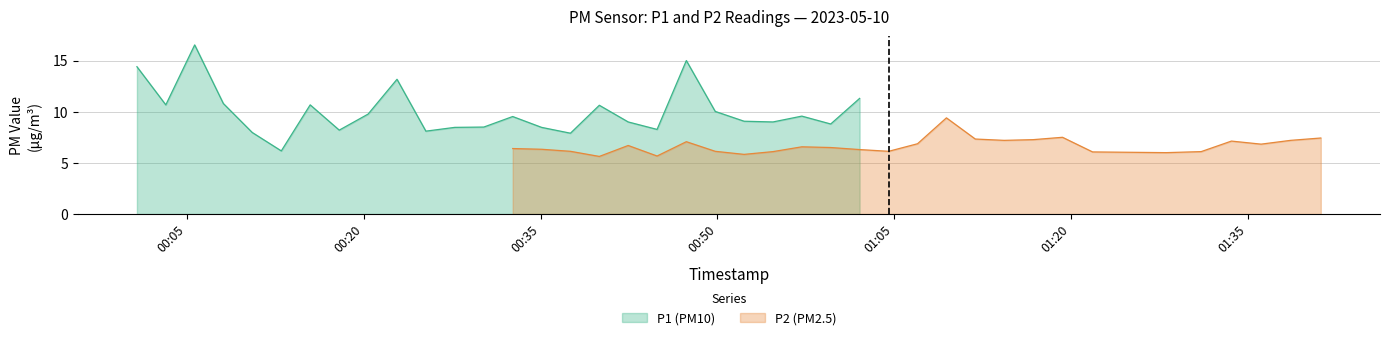

The value of P1 at 8 is 9.8. True or false?

True